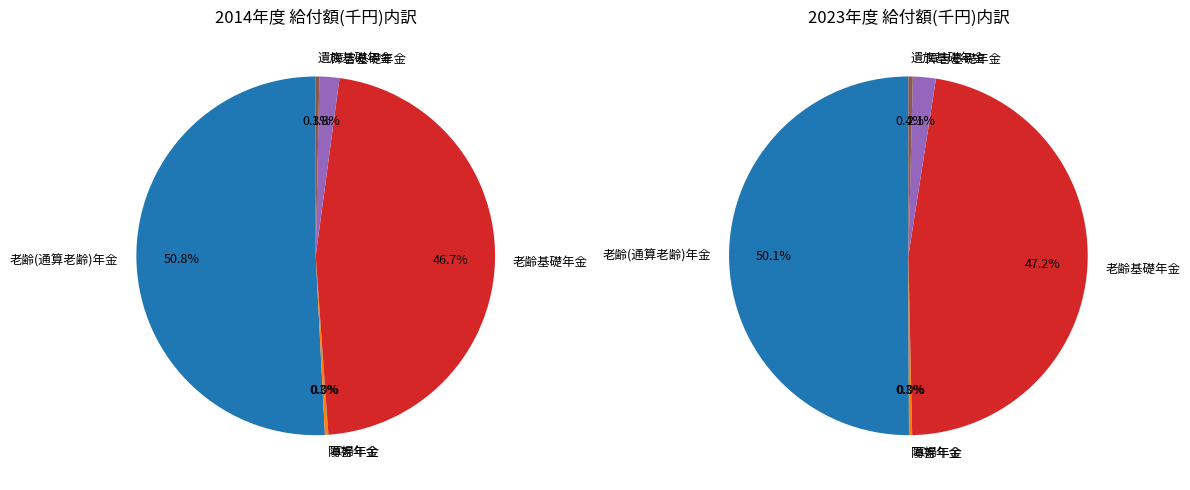

Combined, what portion of the pie is 老齢(通算老齢)年金 and 障害基礎年金?

52.6%